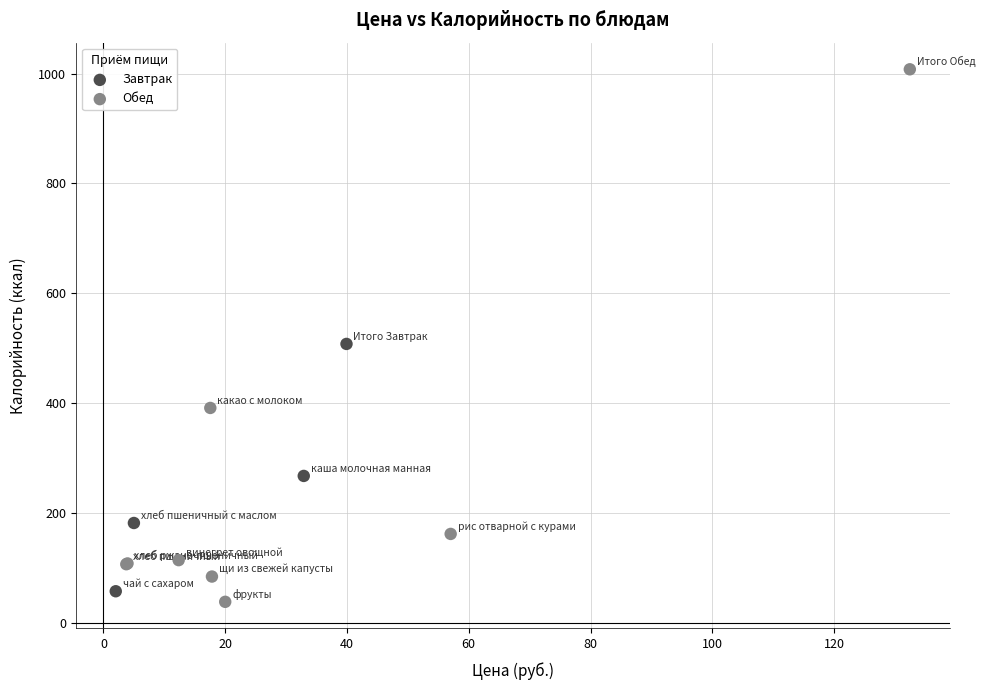

Which series reaches the maximum Y coordinate?

Обед